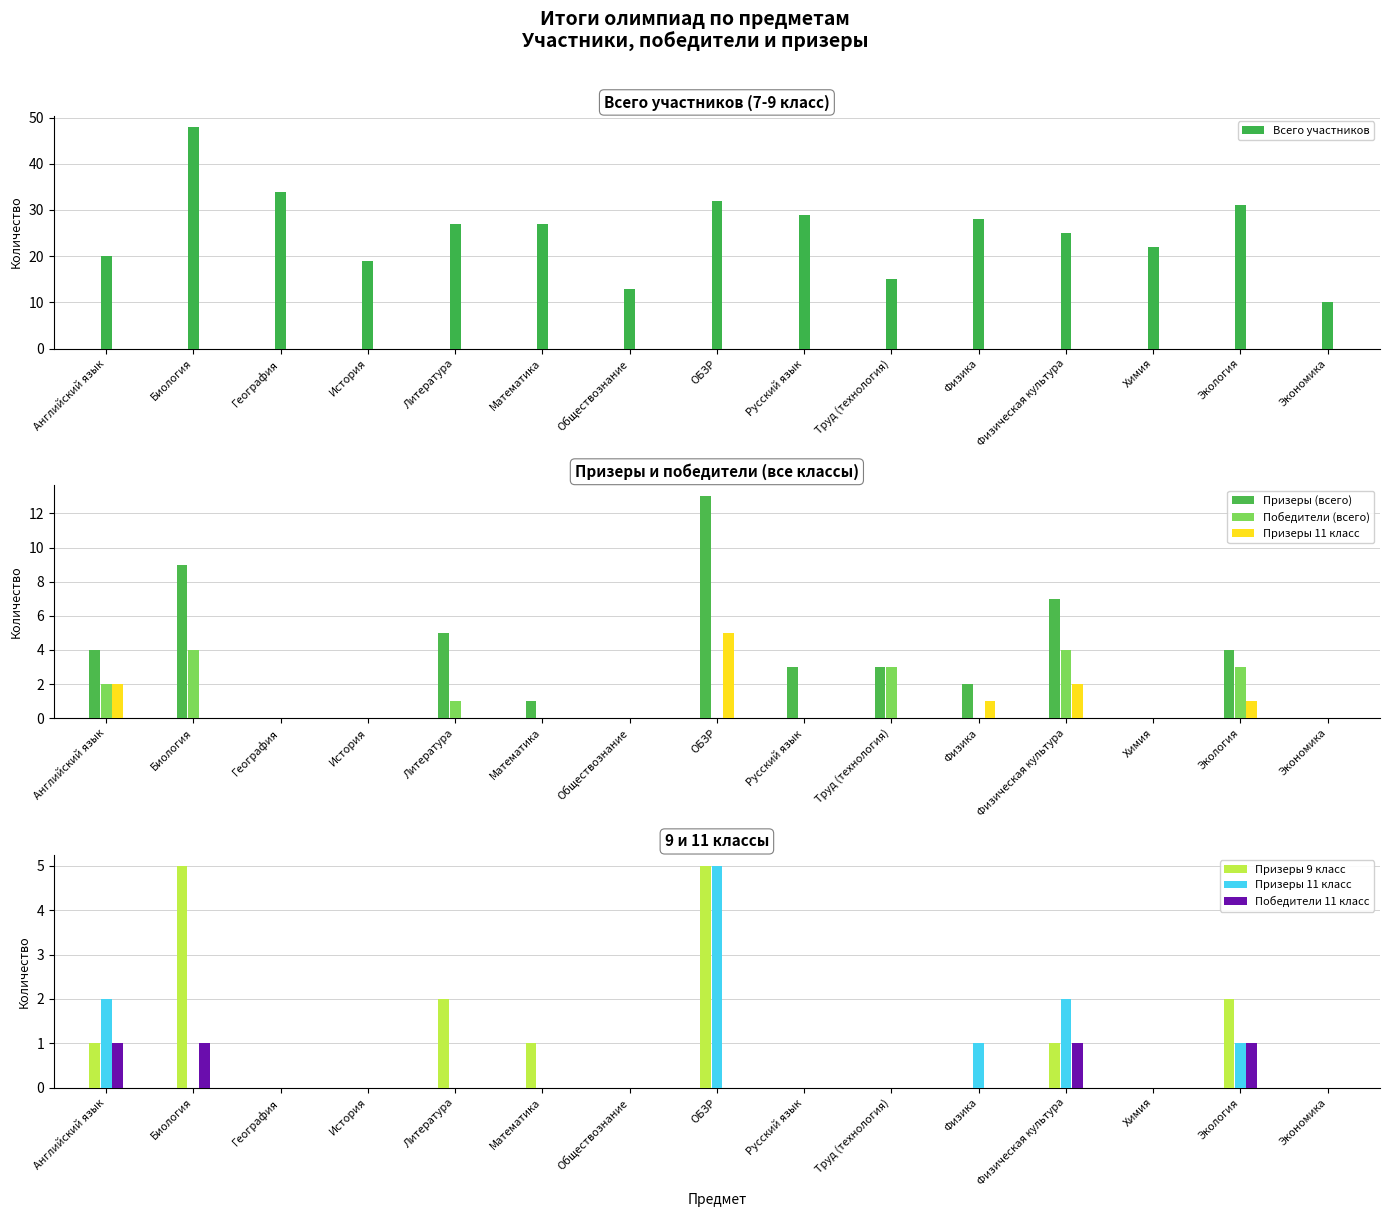

Which series has the largest total across all categories?

Всего участников